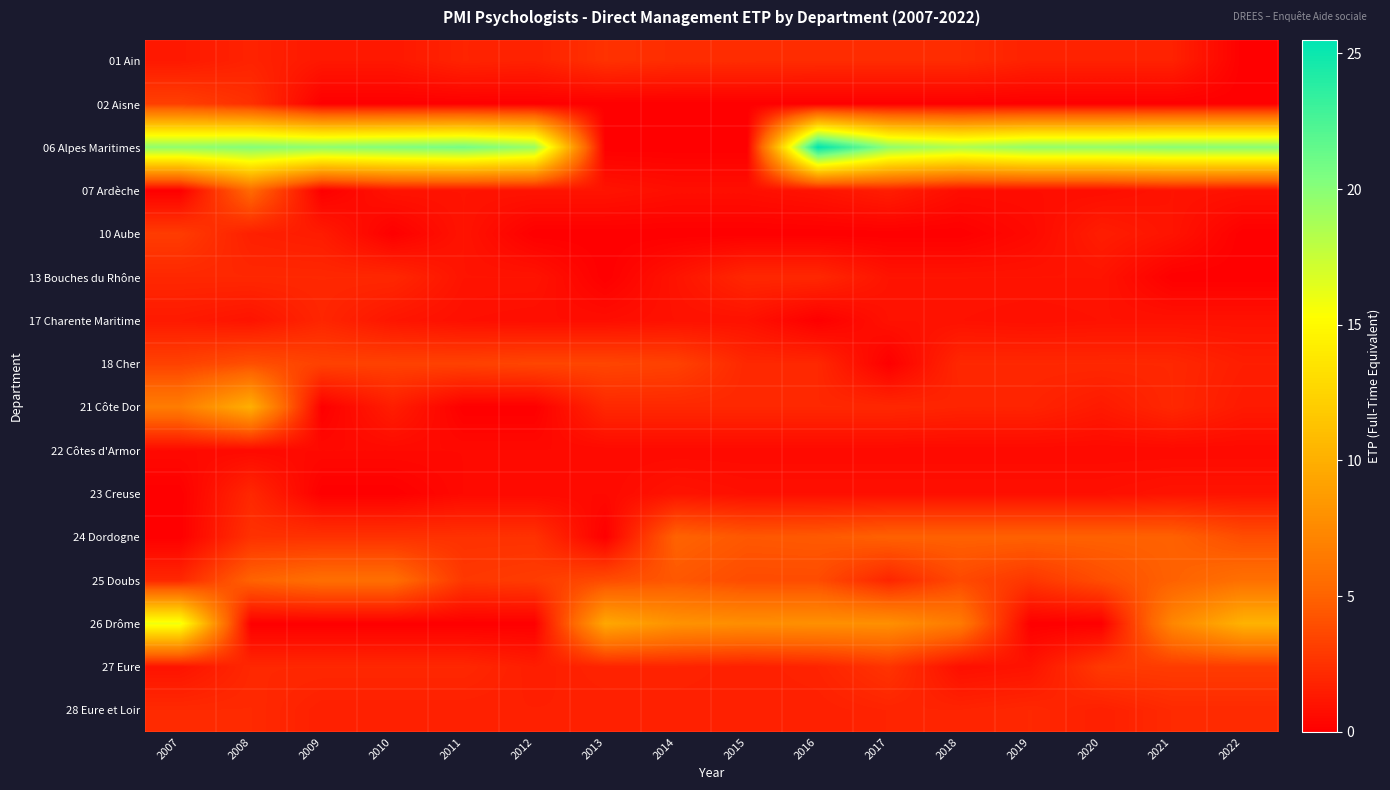

Count the number of data series in this chart.

16